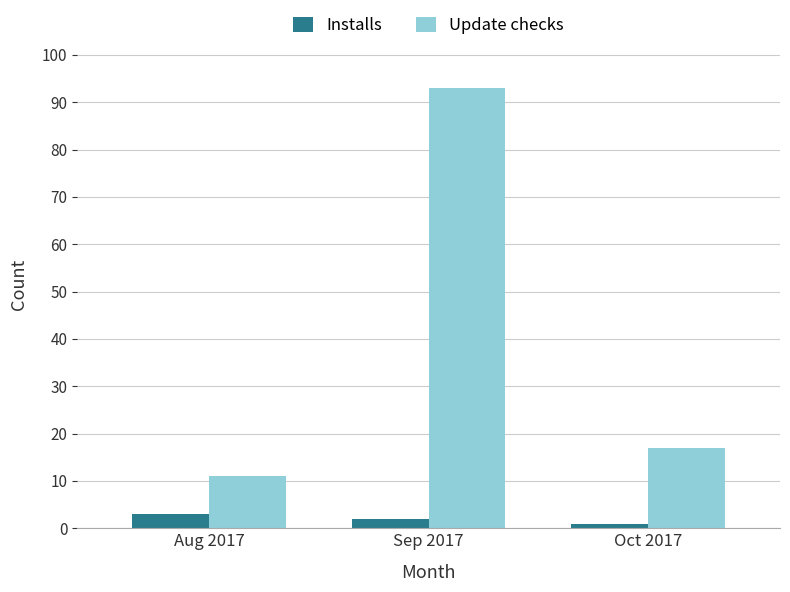

Reading left to right, list all the values displayed in this chart.

Installs: 3	2	1
Update checks: 11	93	17